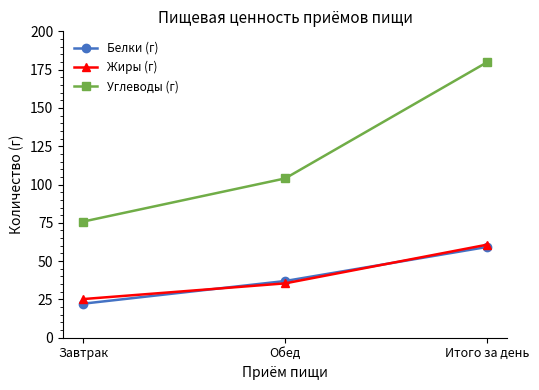

What is the label of the 3rd point from the right?

Завтрак